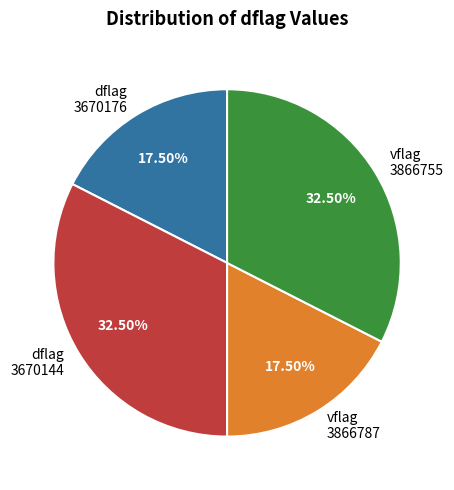

Is the sum of dflag 3670144 and vflag 3866755 greater than half?

Yes